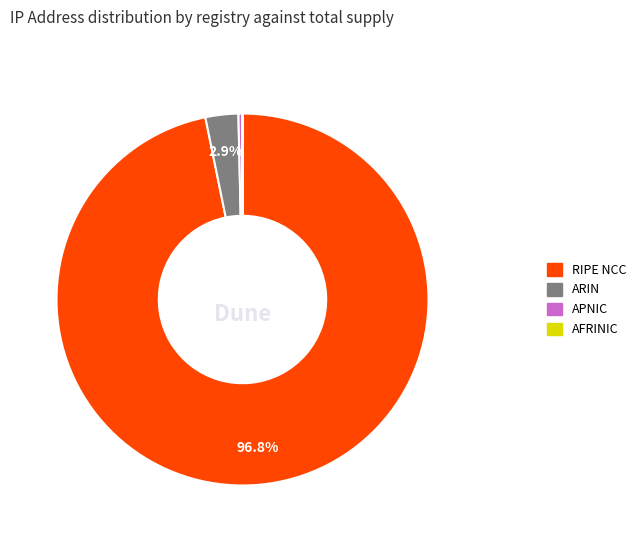

Which slice is the largest?

RIPE NCC